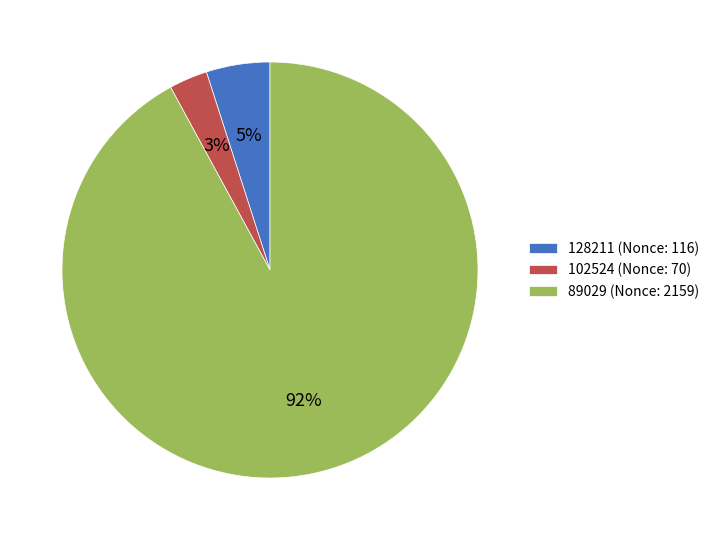

Count the number of slices in the pie.

3